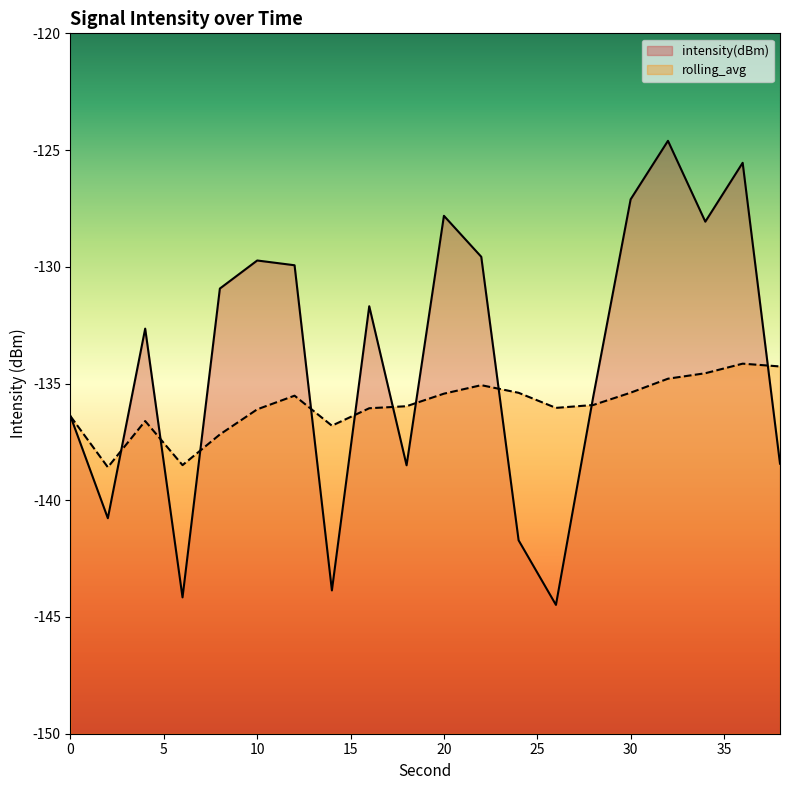

What is the approximate value of rolling_avg at 30?

-135.4